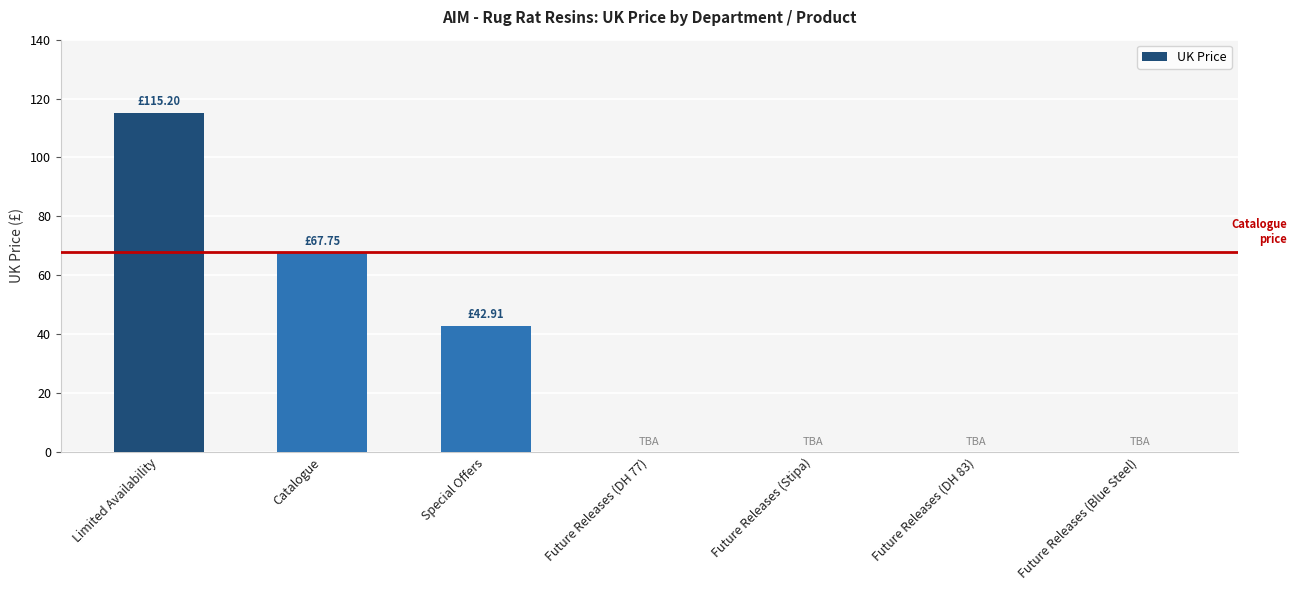

What is the maximum value shown in the chart?

115.2